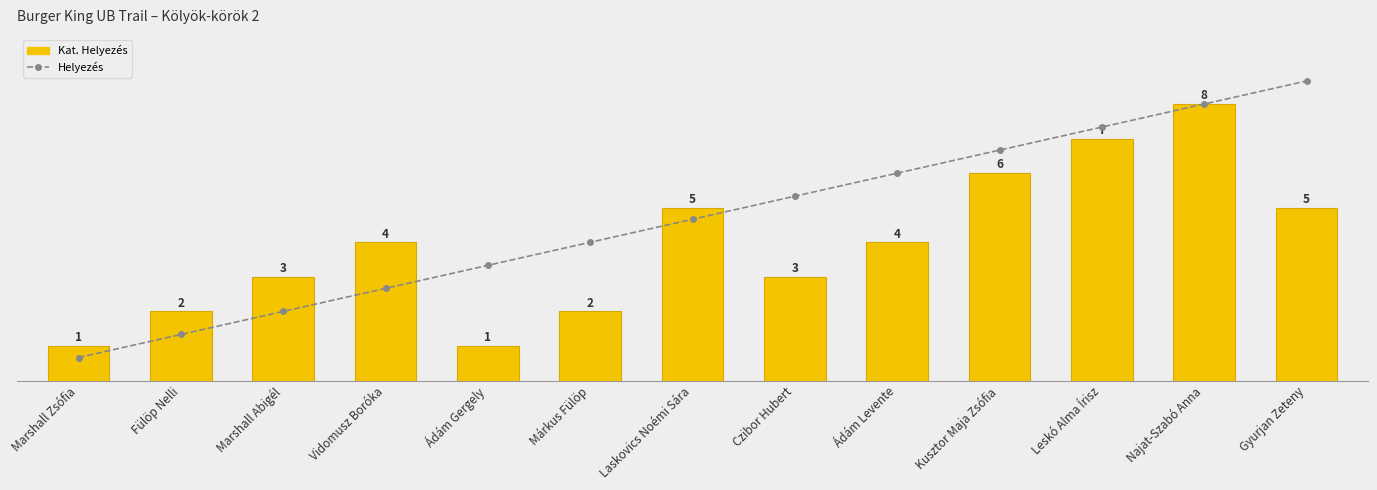

Which category has the lowest value in the Helyezés series?

Marshall Zsófia